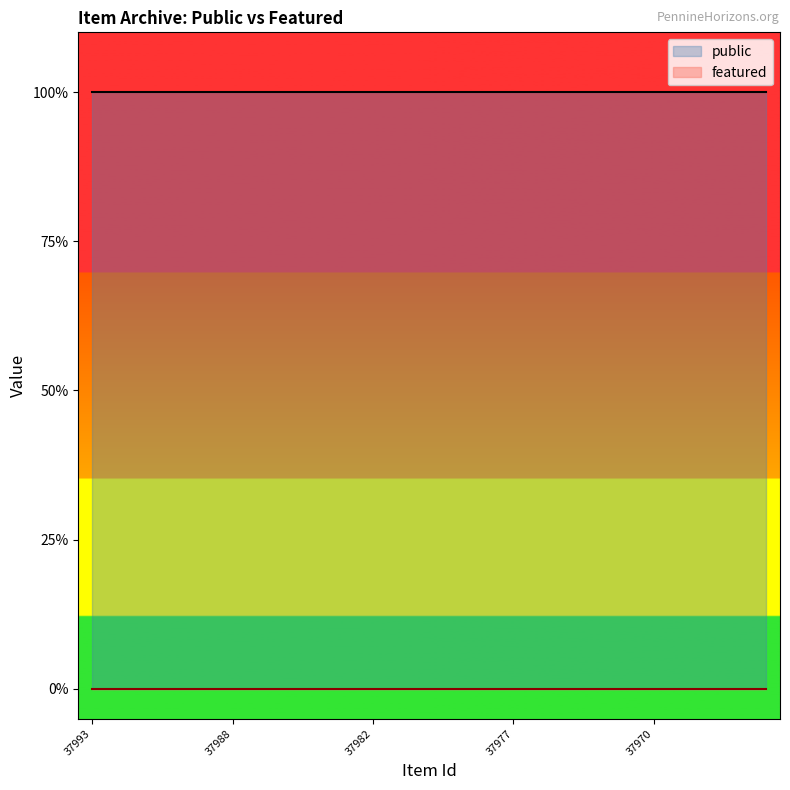

What value does the public series have at 37974?

1